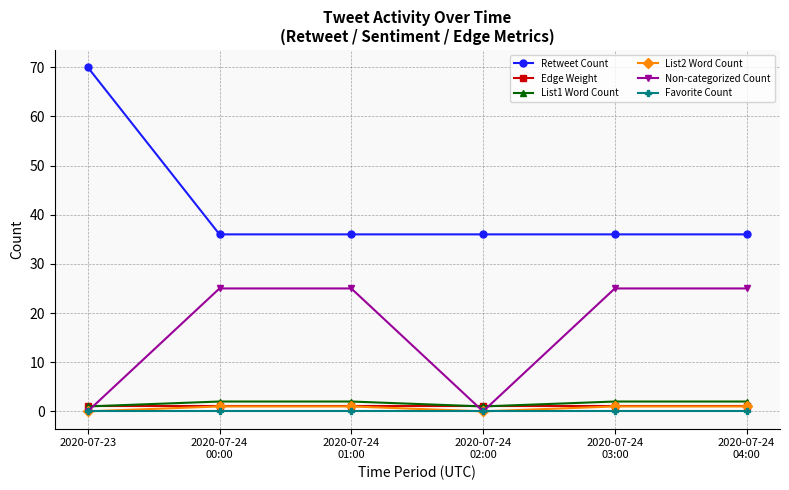

What is the difference between the maximum and second lowest values in the List1 Word Count series?

1